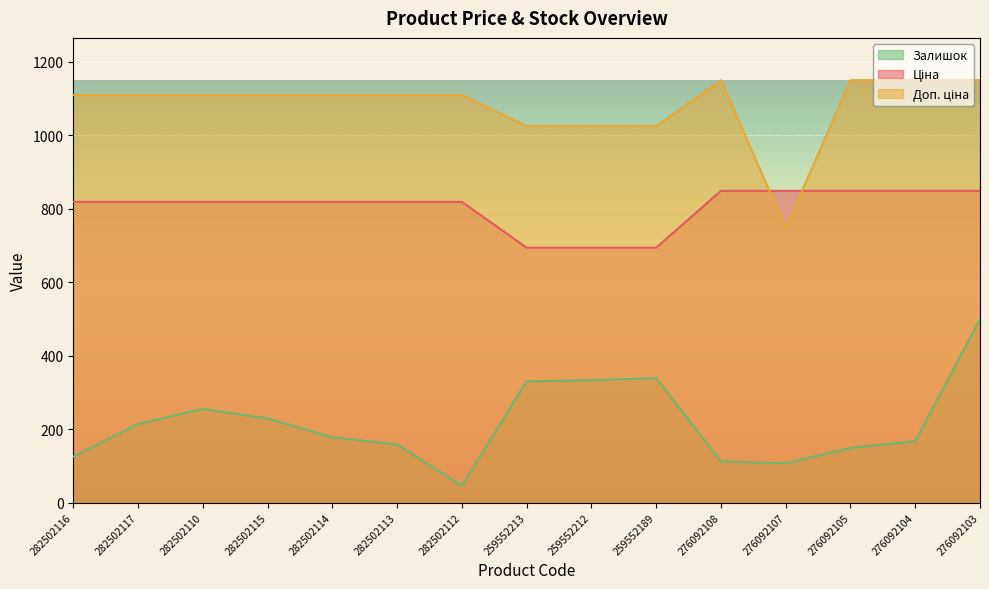

Rank the series by their average value, from lowest to highest.

Залишок, Ціна, Доп. ціна